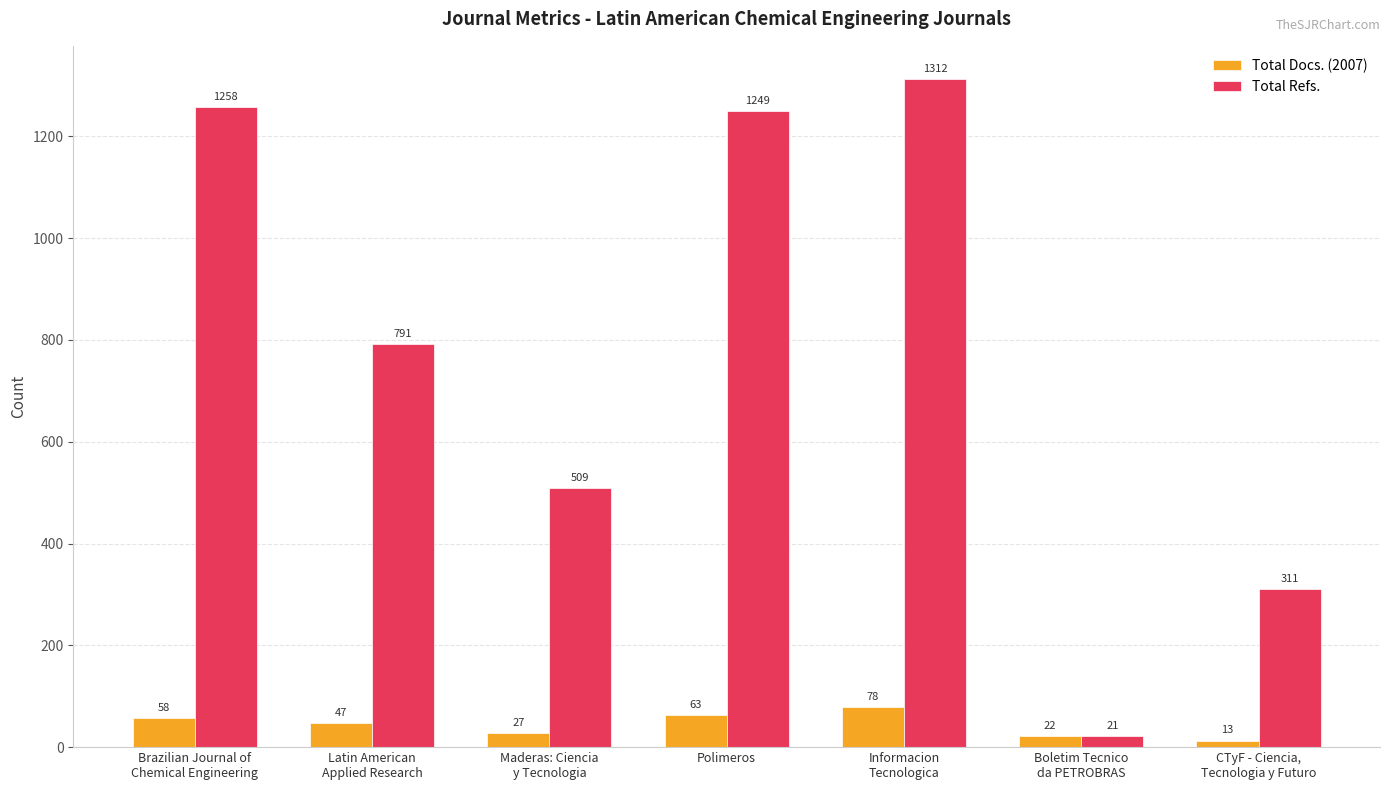

Count the number of categories in the chart.

7